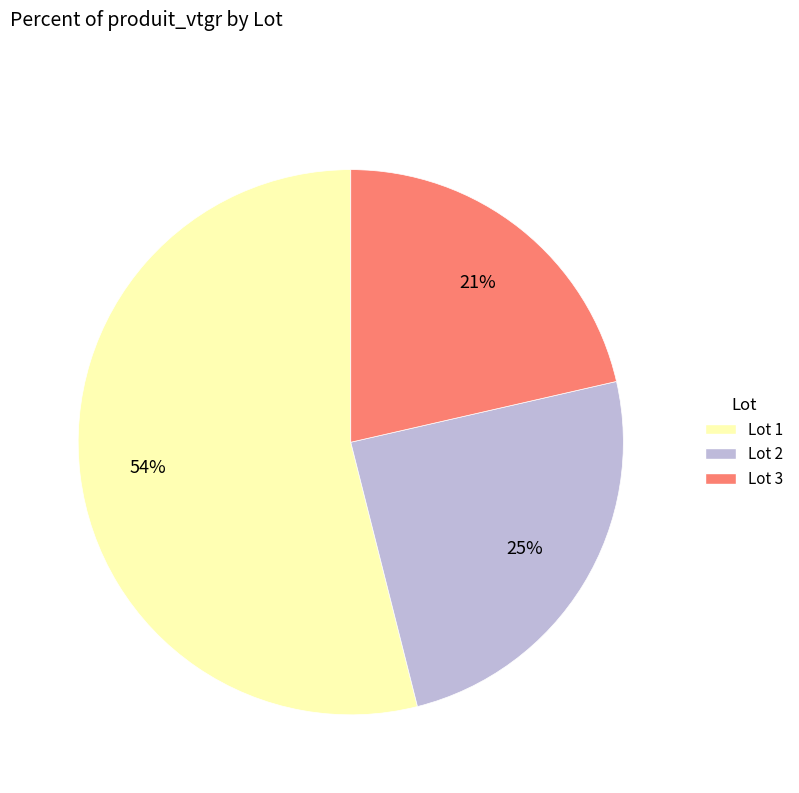

Between Lot 2 and Lot 1, which is larger?

Lot 1